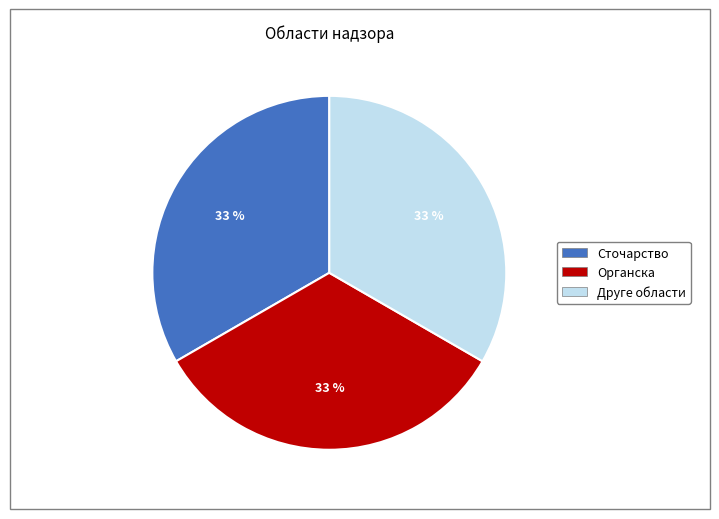

Is there a majority slice in this chart?

No